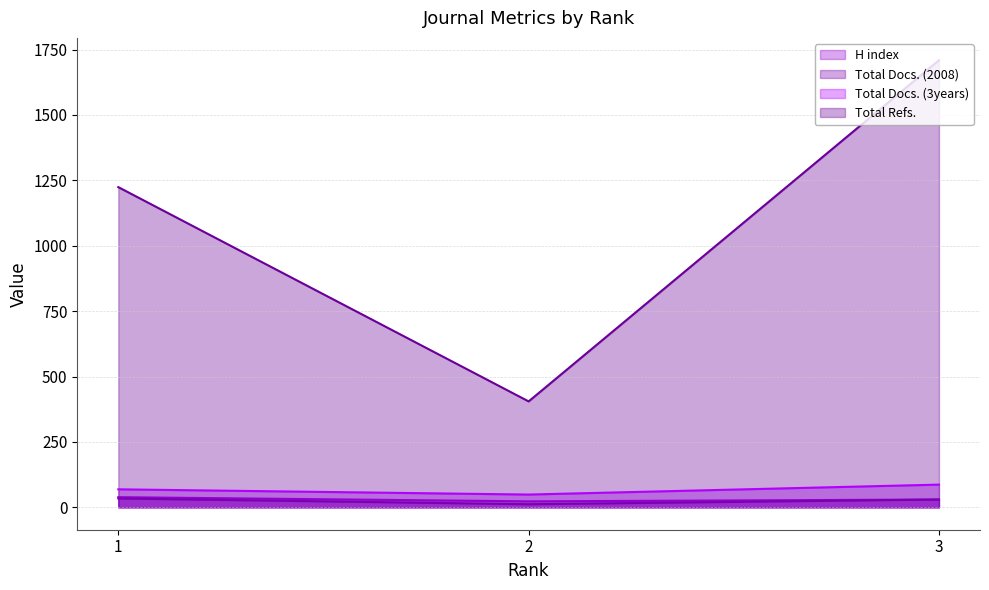

The Total Docs. (3years) series shows 69 at 1. True or false?

True